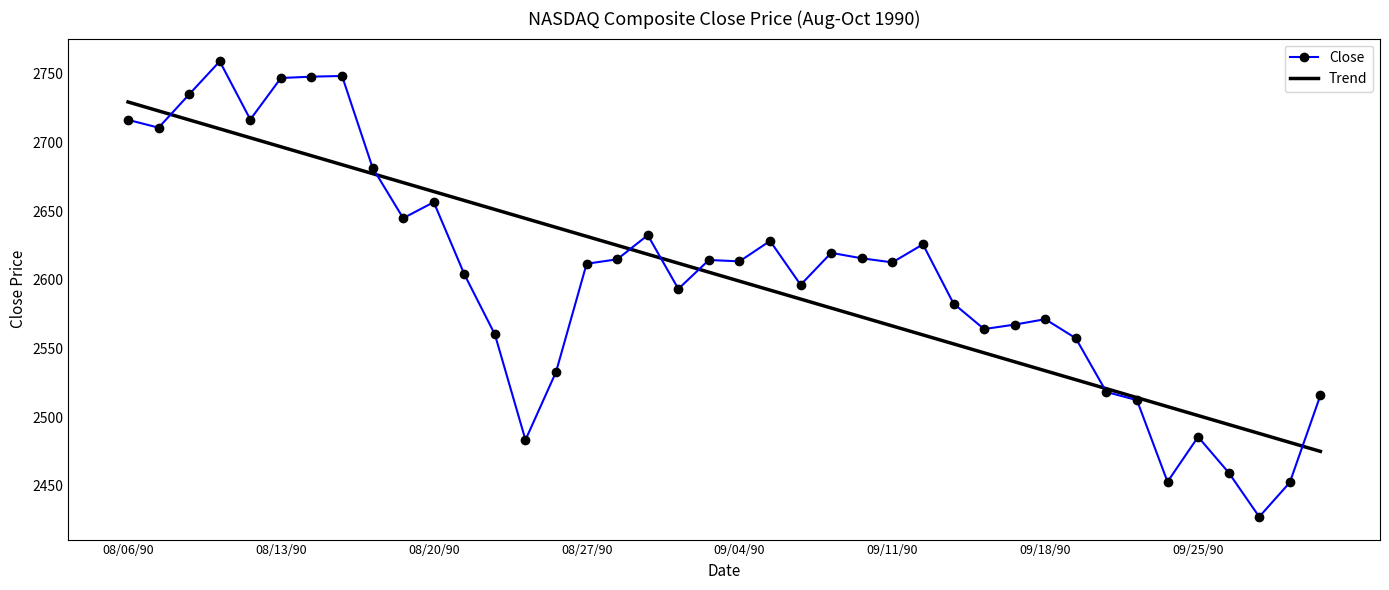

What is the average value of the Trend series?

2602.2